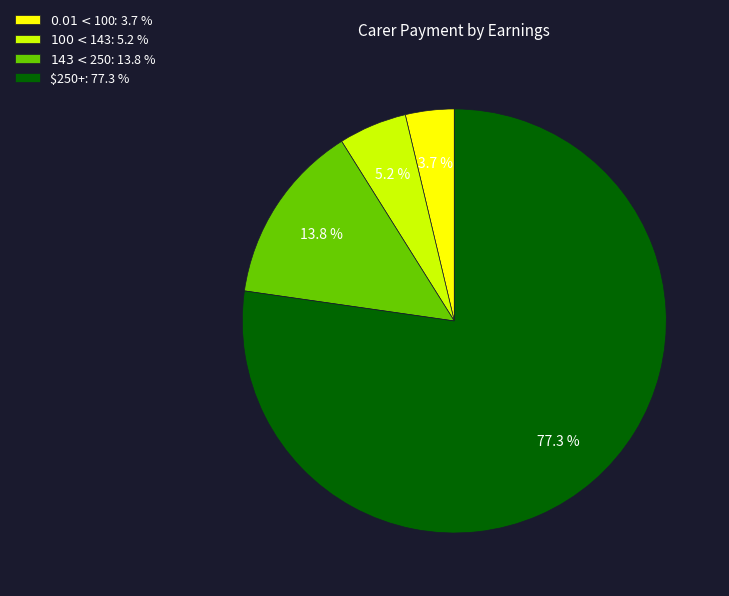

What percentage is the $100 <$143 slice, to the nearest percent?

5%